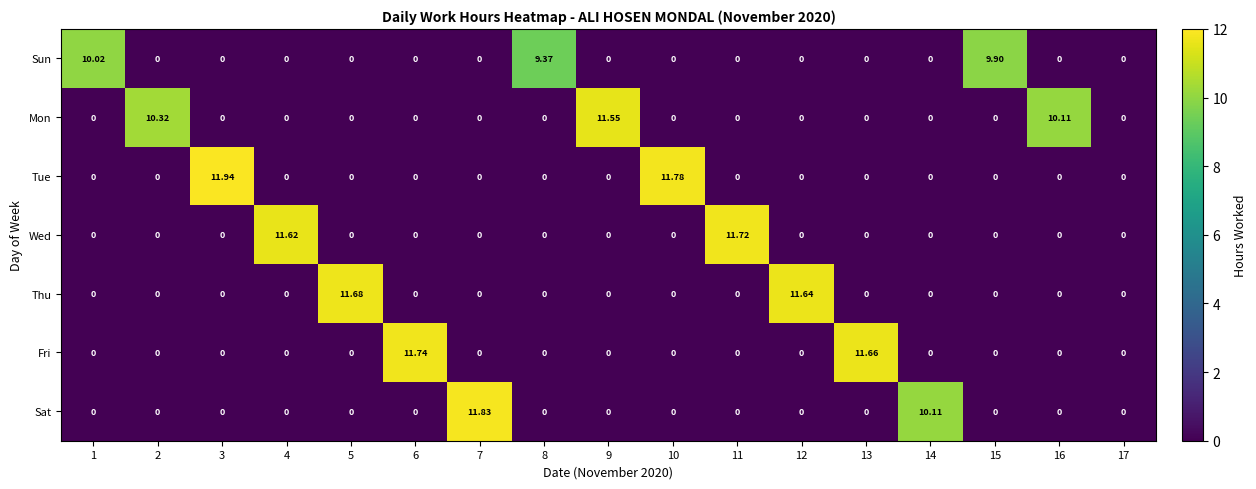

Between 6 and 14, which series saw the biggest shift?

Fri